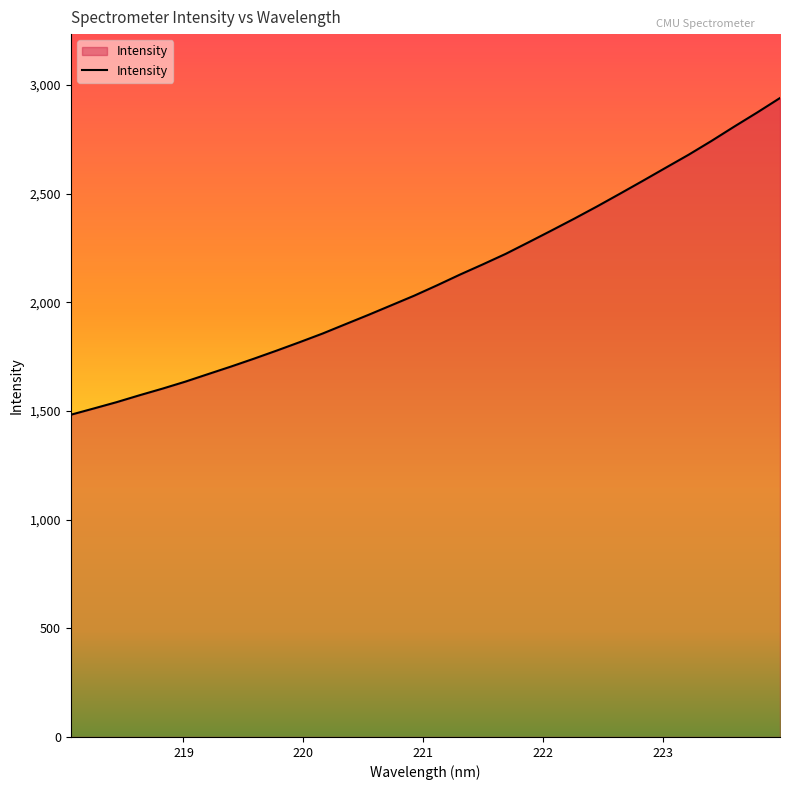

What is the sum of all values?

67525.8